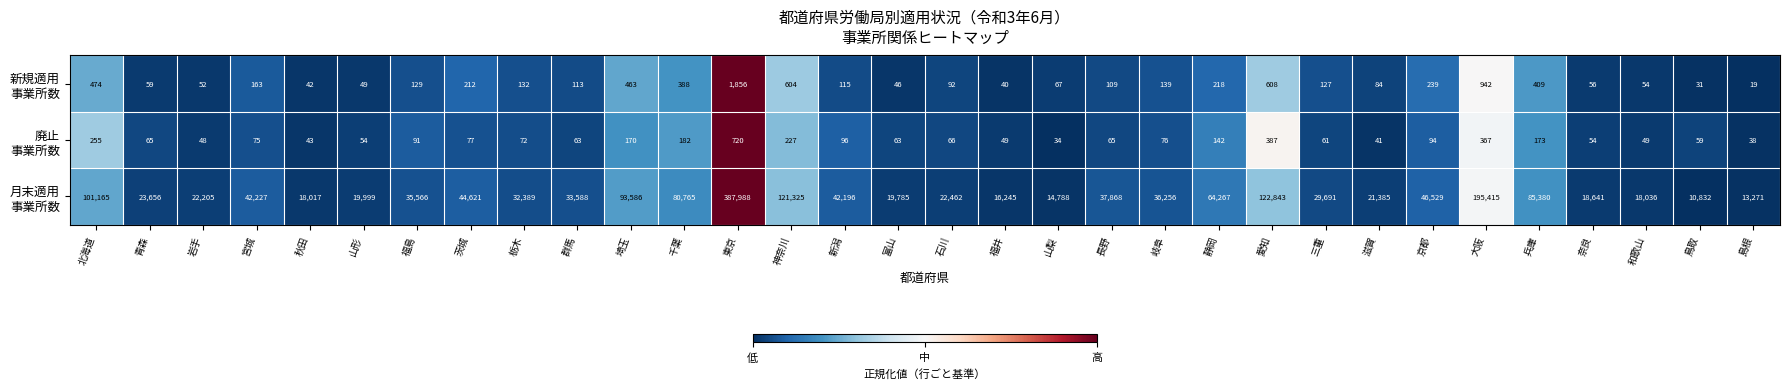

Which label corresponds to the largest value in the chart?

東京